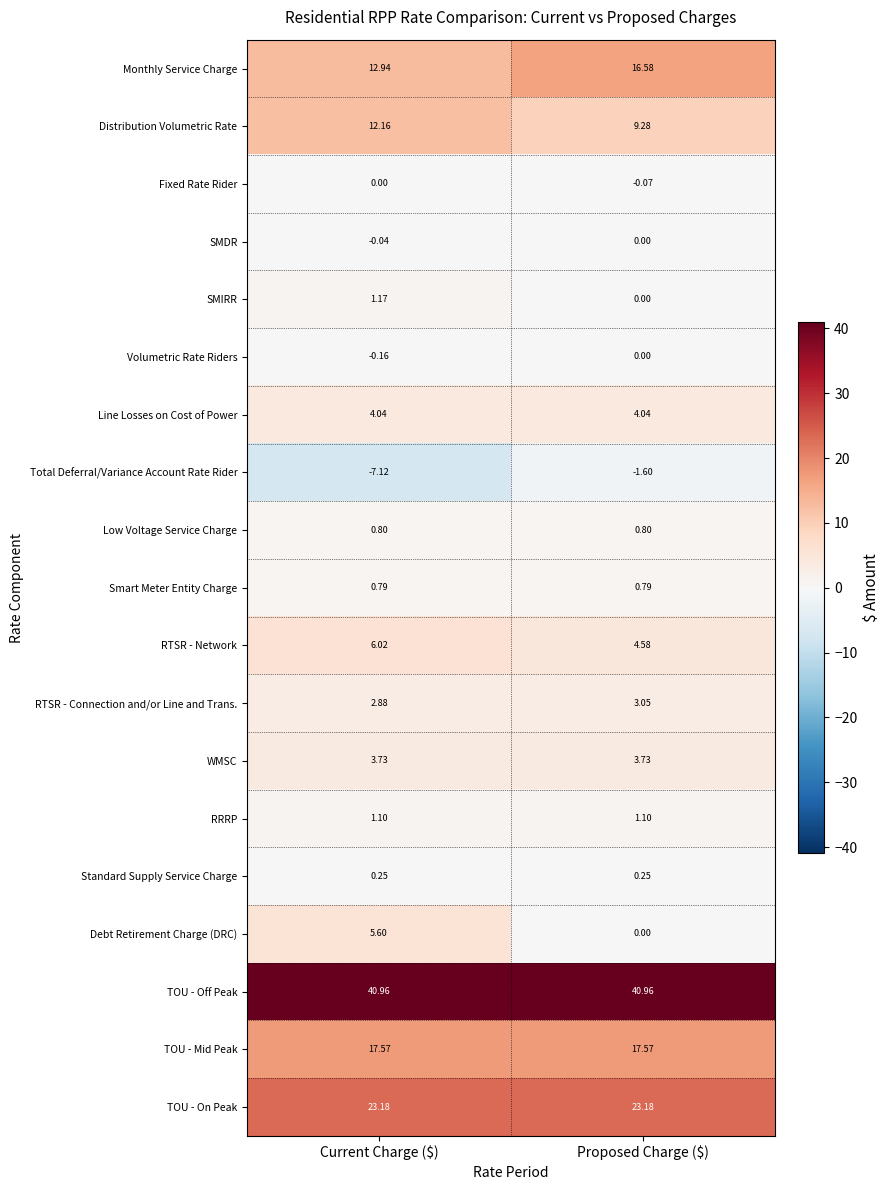

Where is RTSR - Network nearest to the value 5?

Proposed Charge ($)